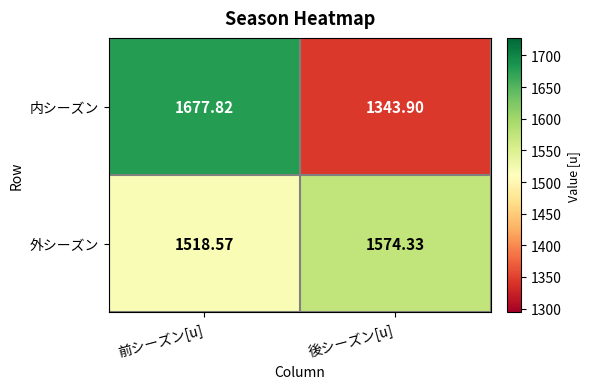

Where is 内シーズン nearest to the value 1510?

後シーズン[u]